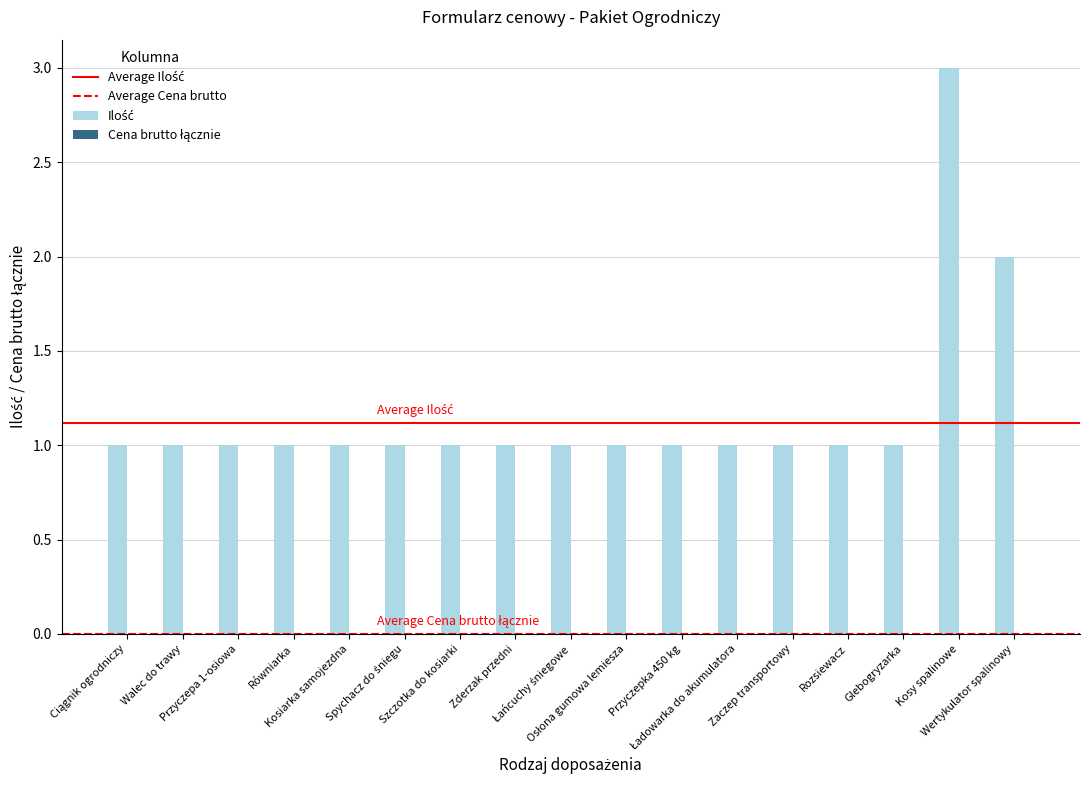

At which label is the value closest to 2?

Wertykulator spalinowy